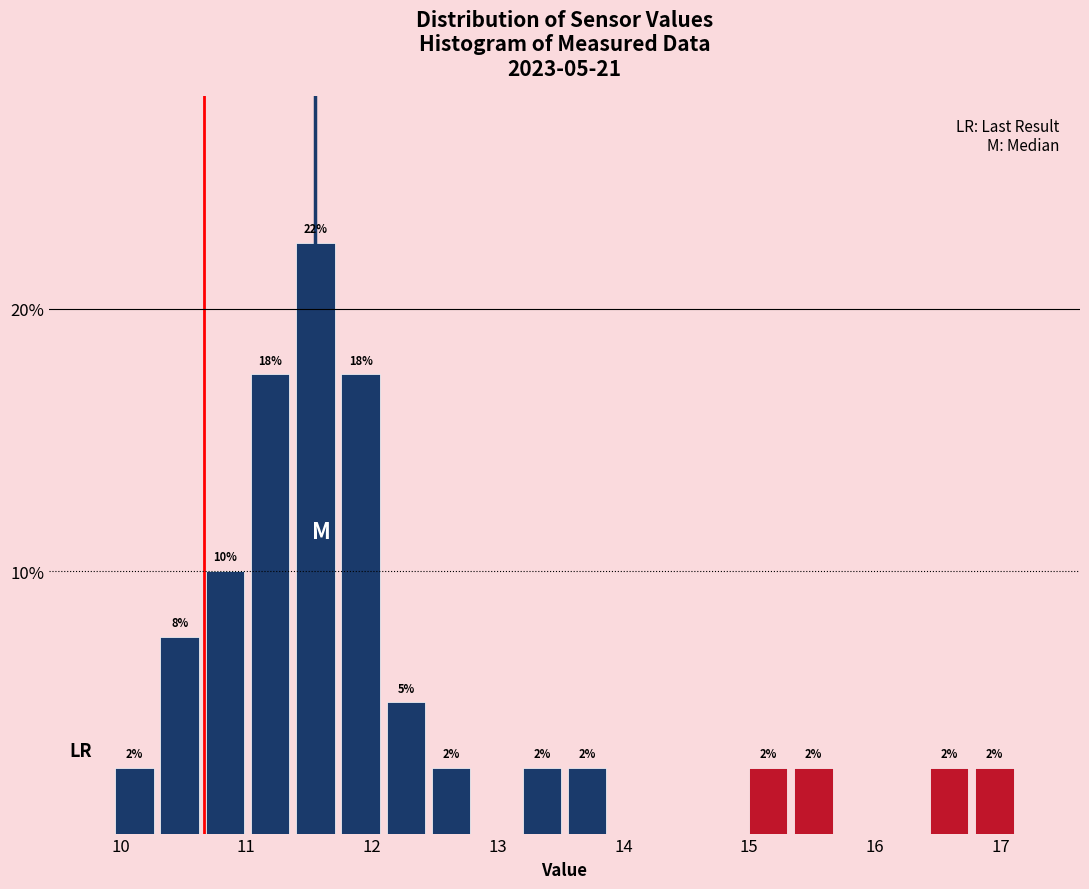

Read against the x-axis, roughly where is the centre of the tallest bar?

11.6